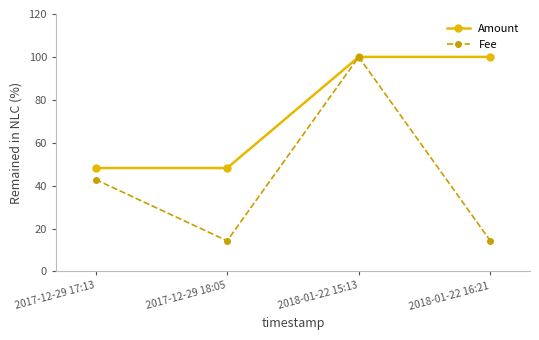

What position from the left is 2017-12-29 17:13?

1